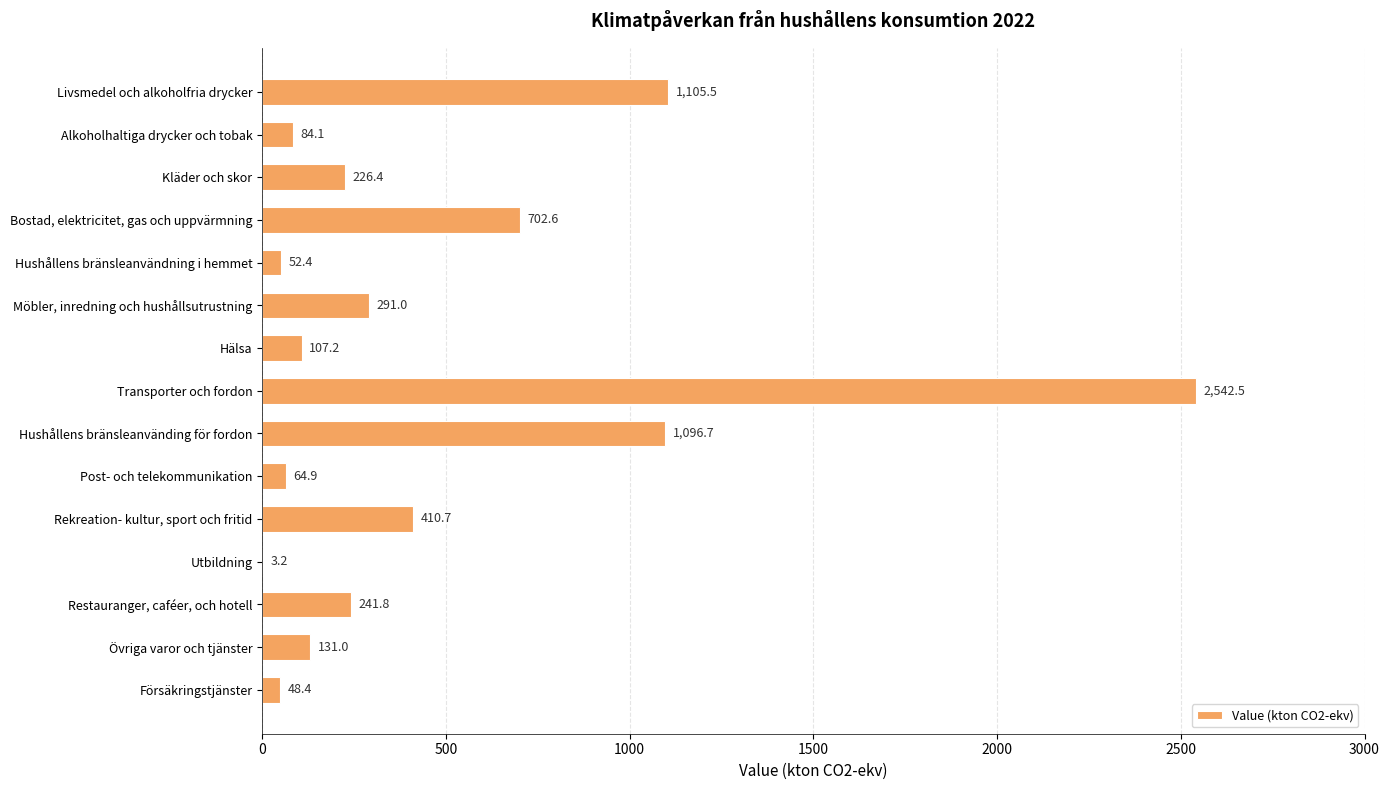

Reading bottom to top, transcribe all the data shown in this chart.

Försäkringstjänster=48.4	Övriga varor och tjänster=131.0	Restauranger, caféer, och hotell=241.8	Utbildning=3.2	Rekreation- kultur, sport och fritid=410.7	Post- och telekommunikation=64.9	Hushållens bränsleanvänding för fordon=1096.7	Transporter och fordon=2542.5	Hälsa=107.2	Möbler, inredning och hushållsutrustning=291.0	Hushållens bränsleanvändning i hemmet=52.4	Bostad, elektricitet, gas och uppvärmning=702.6	Kläder och skor=226.4	Alkoholhaltiga drycker och tobak=84.1	Livsmedel och alkoholfria drycker=1105.5